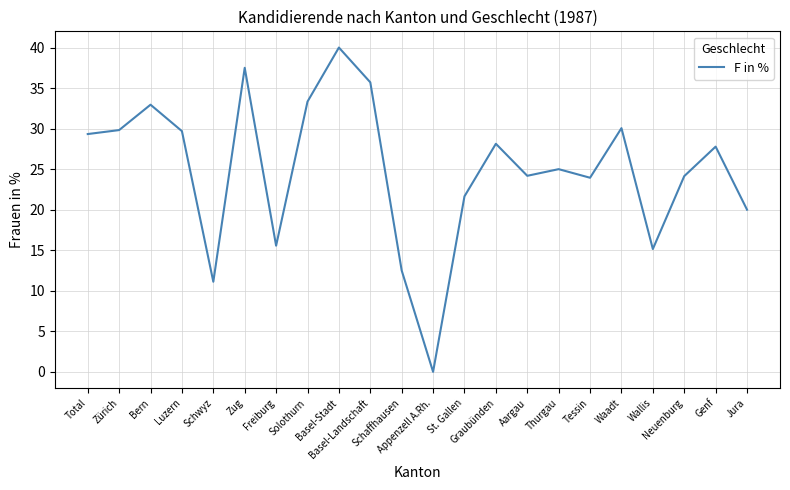

Where is the data nearest to the value 20?

Jura